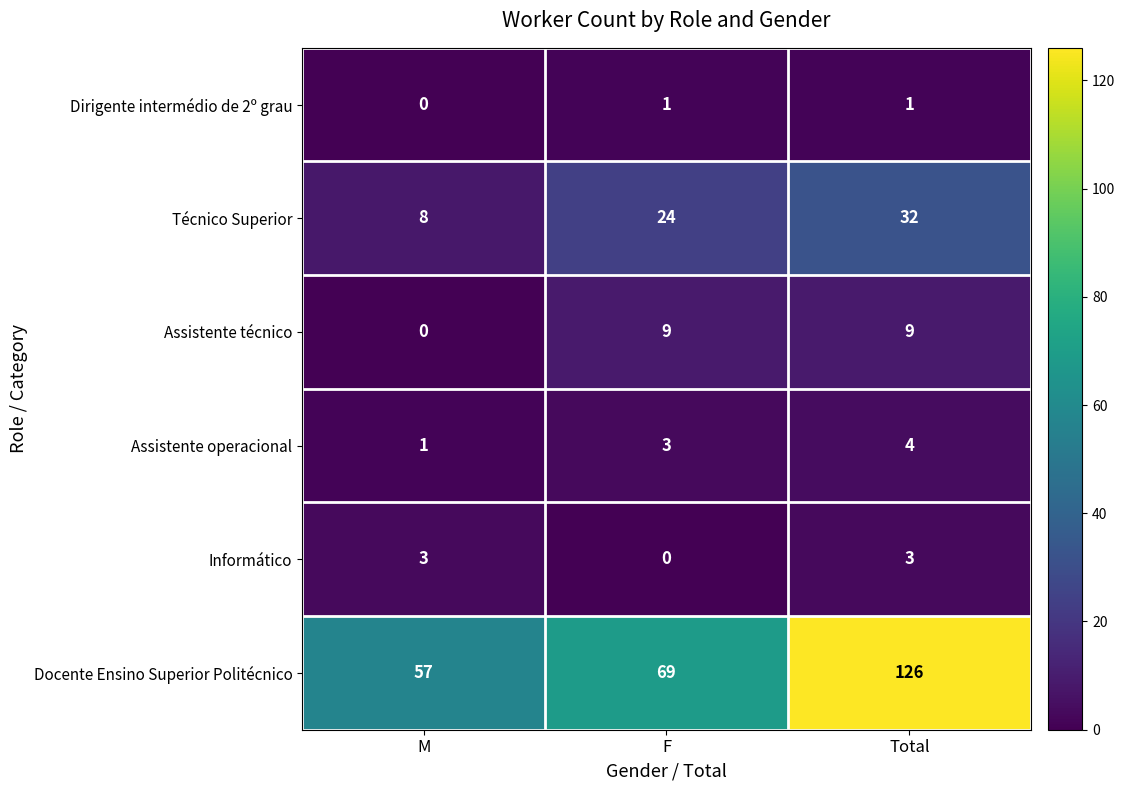

Rank the series at F from lowest to highest value.

Informático, Dirigente intermédio de 2º grau, Assistente operacional, Assistente técnico, Técnico Superior, Docente Ensino Superior Politécnico